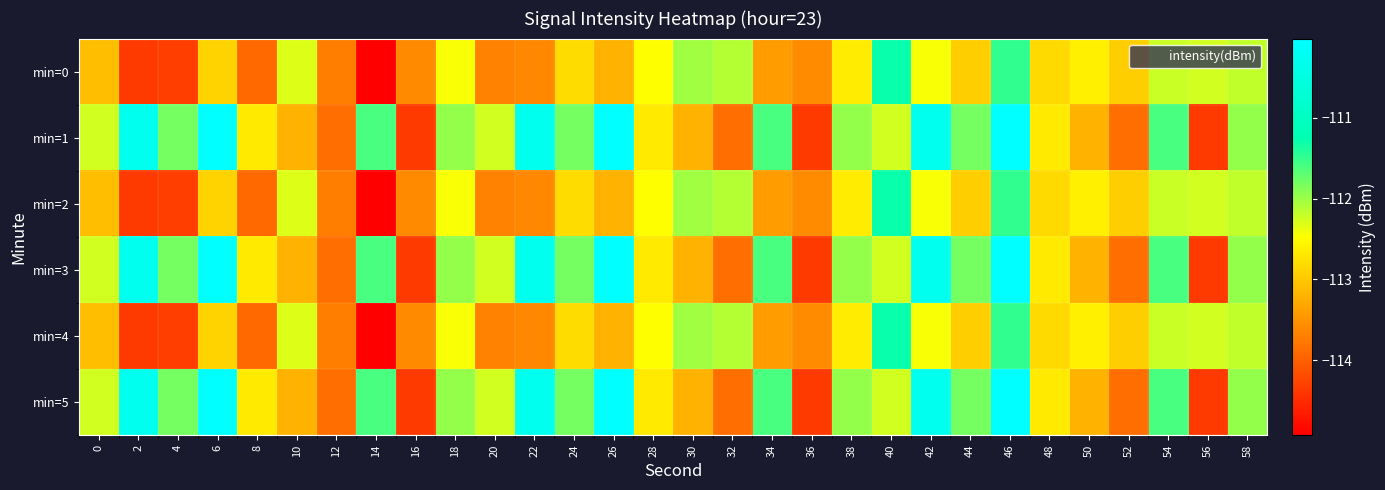

How many distinct data groups are displayed?

6